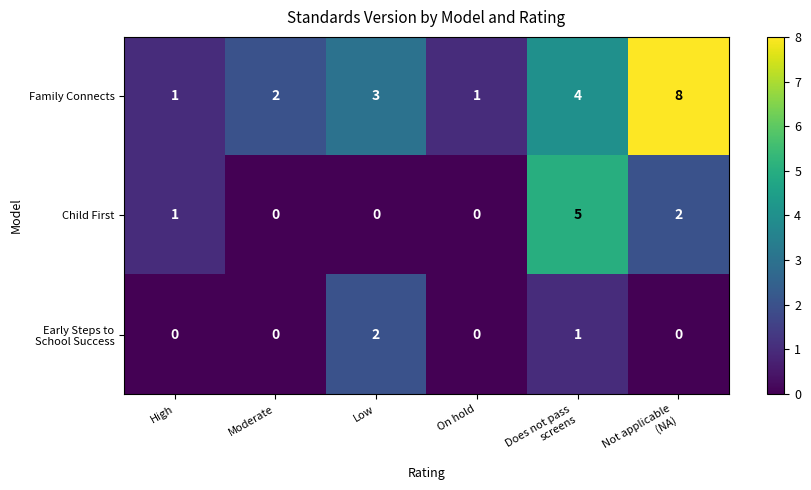

What is the maximum value for Family Connects?

8